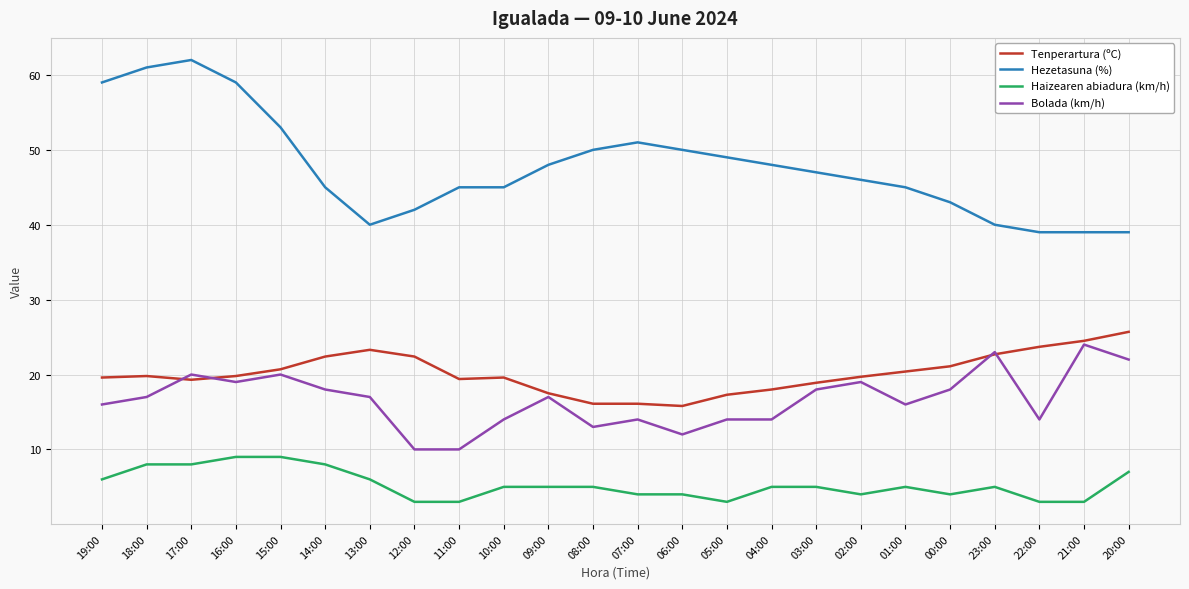

True or false: Hezetasuna (%) and Bolada (km/h) cross at least once.

False